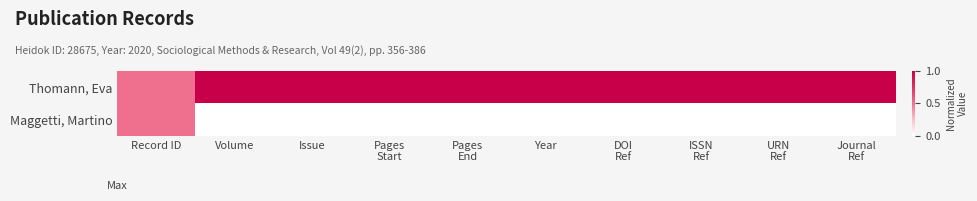

Reading right to left, transcribe all the data shown in this chart.

Thomann, Eva: Journal
Ref=1.0	URN
Ref=1.0	ISSN
Ref=1.0	DOI
Ref=1.0	Year=1.0	Pages
End=1.0	Pages
Start=1.0	Issue=1.0	Volume=1.0	Record ID=0.5
Maggetti, Martino: Journal
Ref=0.0	URN
Ref=0.0	ISSN
Ref=0.0	DOI
Ref=0.0	Year=0.0	Pages
End=0.0	Pages
Start=0.0	Issue=0.0	Volume=0.0	Record ID=0.5